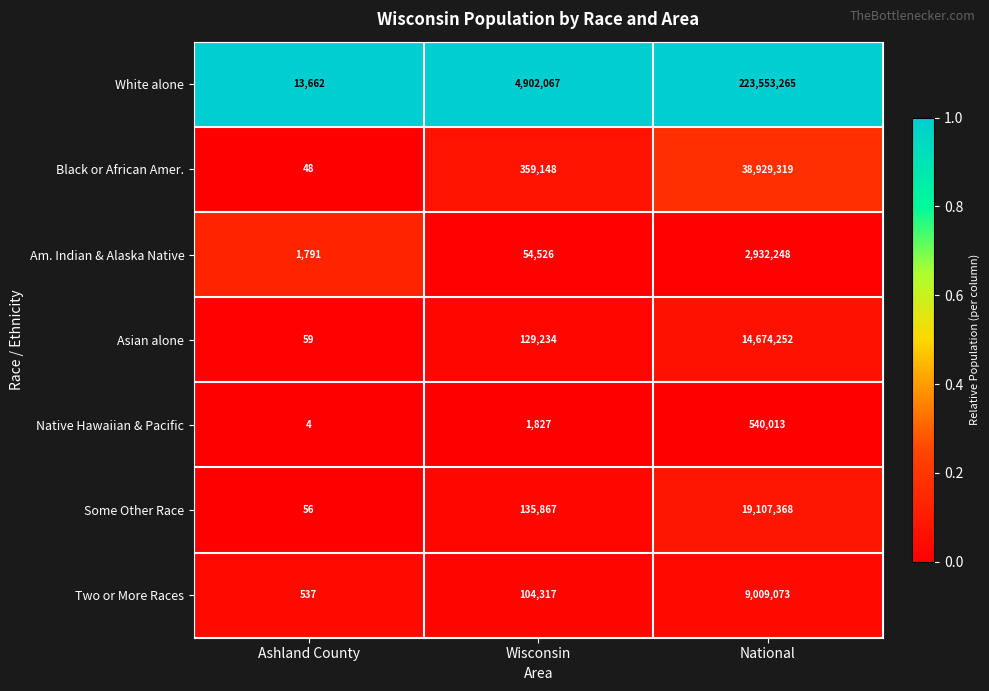

The value of Am. Indian & Alaska Native at Wisconsin is 54526. True or false?

True